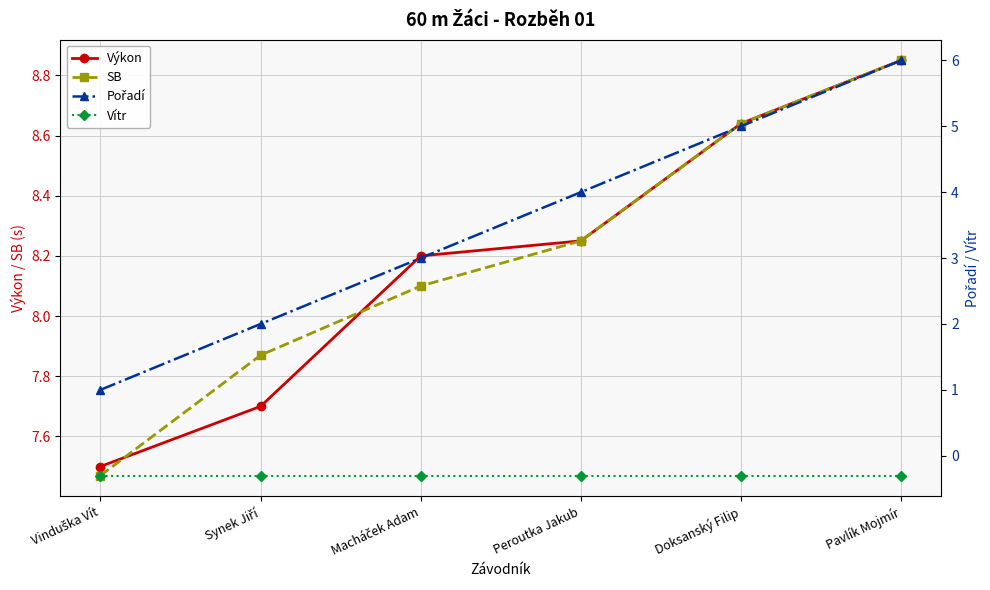

Which series has the largest total across all categories?

SB